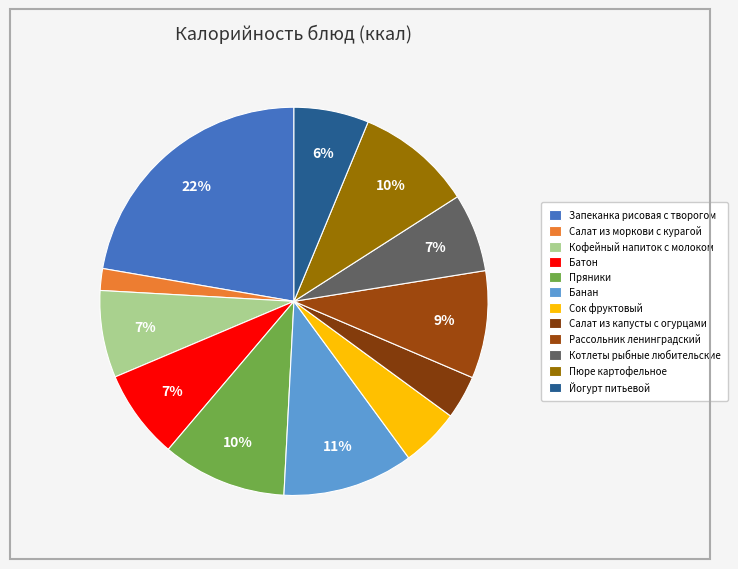

How many slices are in this pie chart?

12